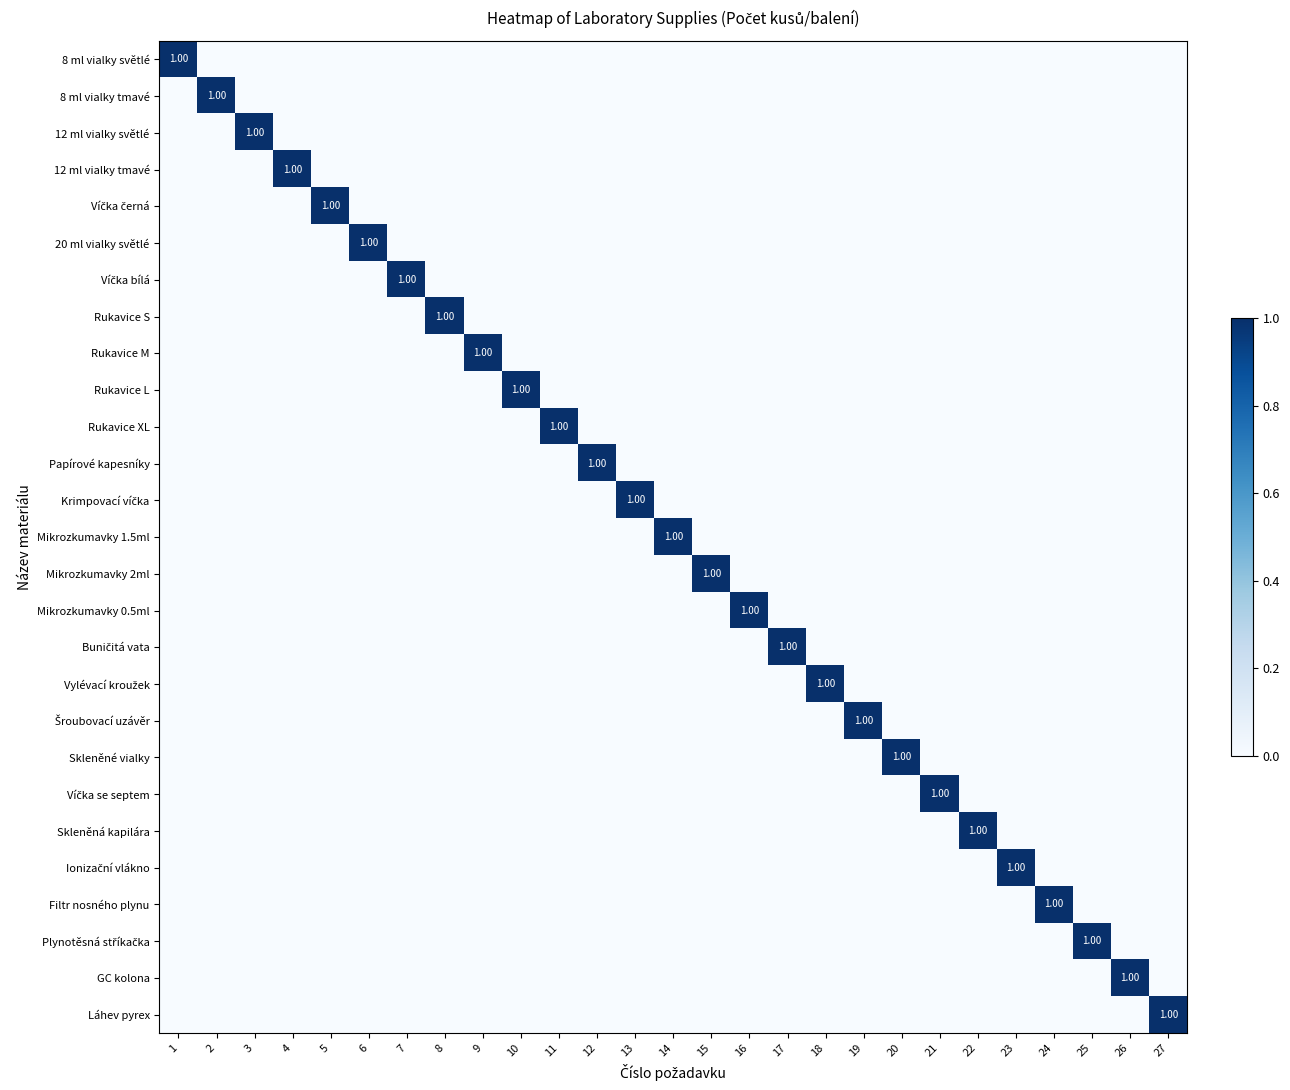

What is the sum of all Rukavice S values?

1